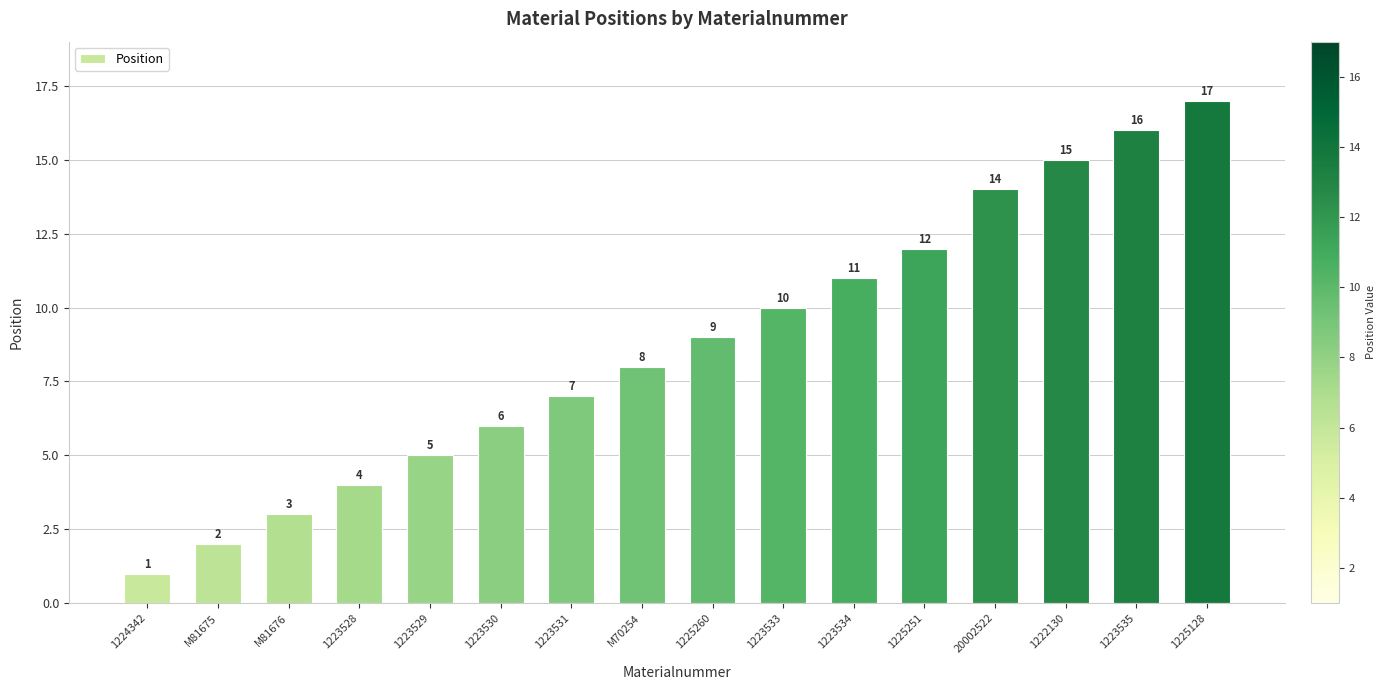

What is the change in value from 1223530 to 1223531?

+1